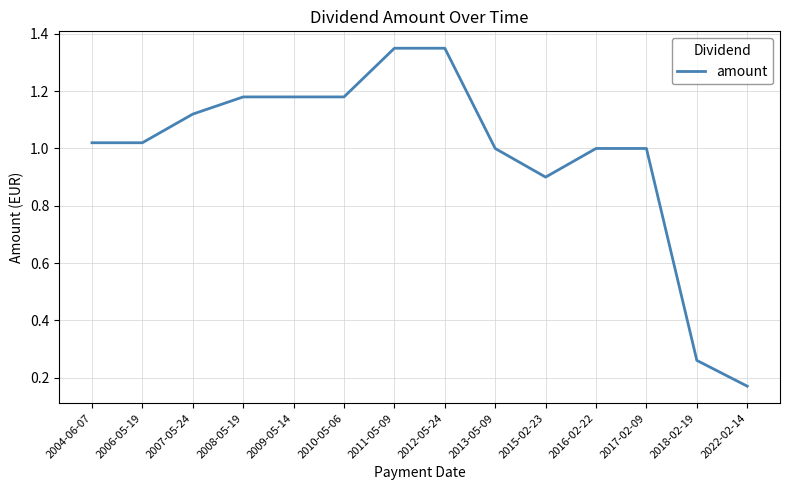

What is the sum of all values?

13.7